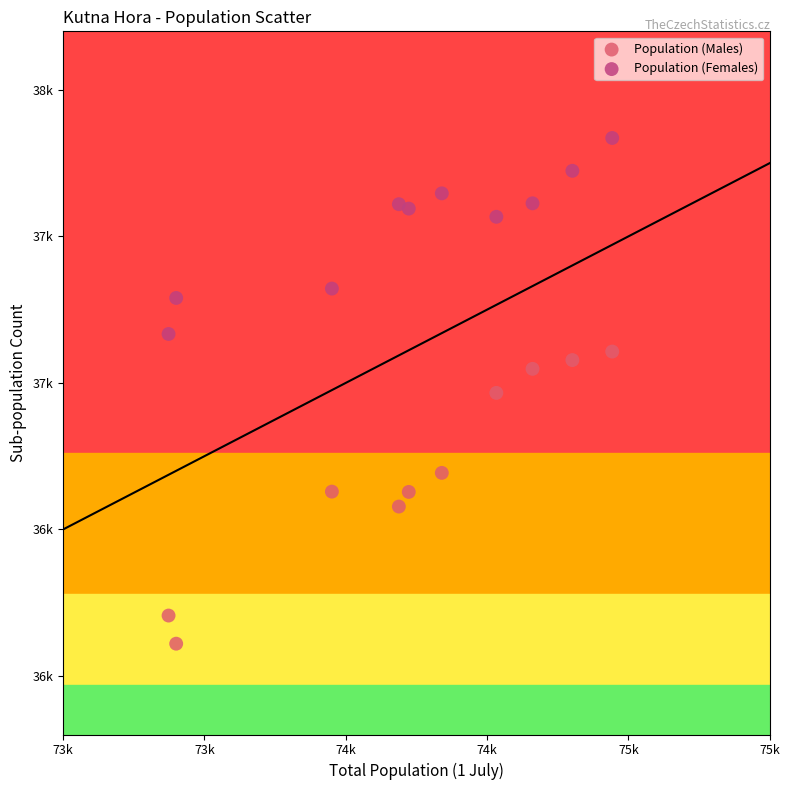

Which series contains the highest Y value?

Population (Females)